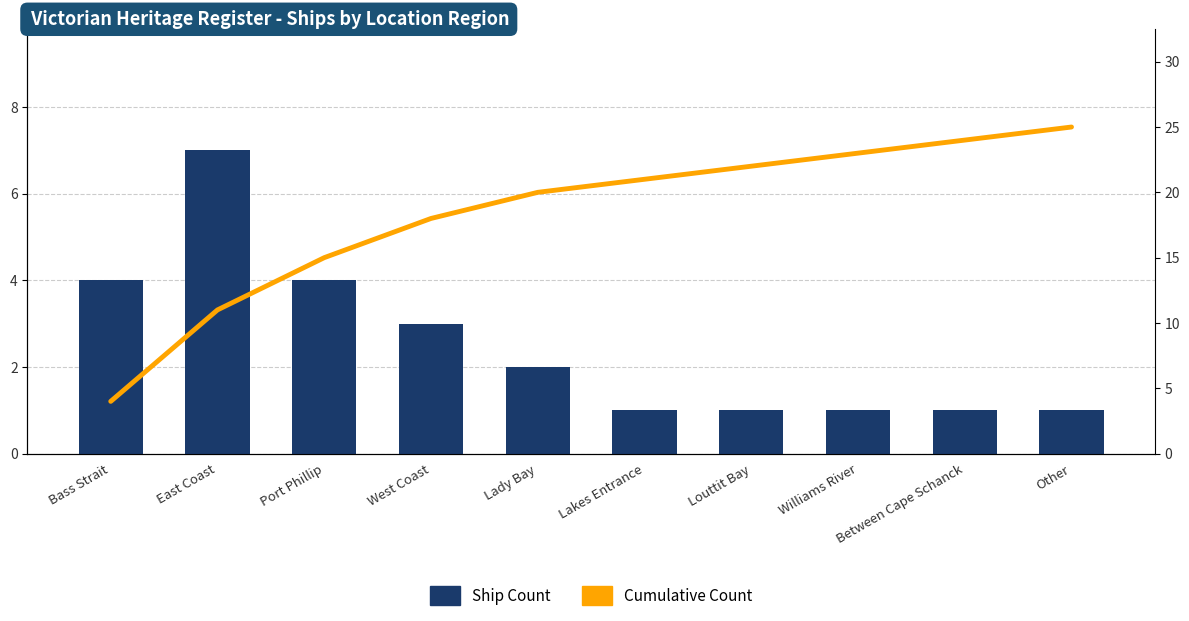

True or false: Ship Count has a value of 6 at Bass Strait.

False